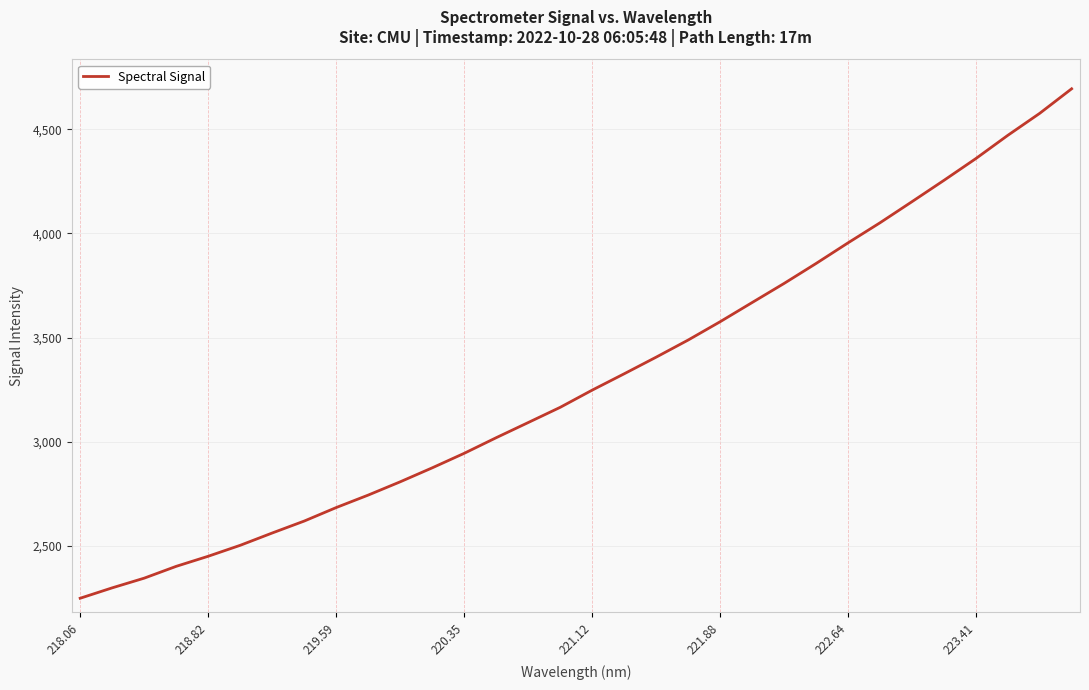

What is the maximum value shown in the chart?

4695.1